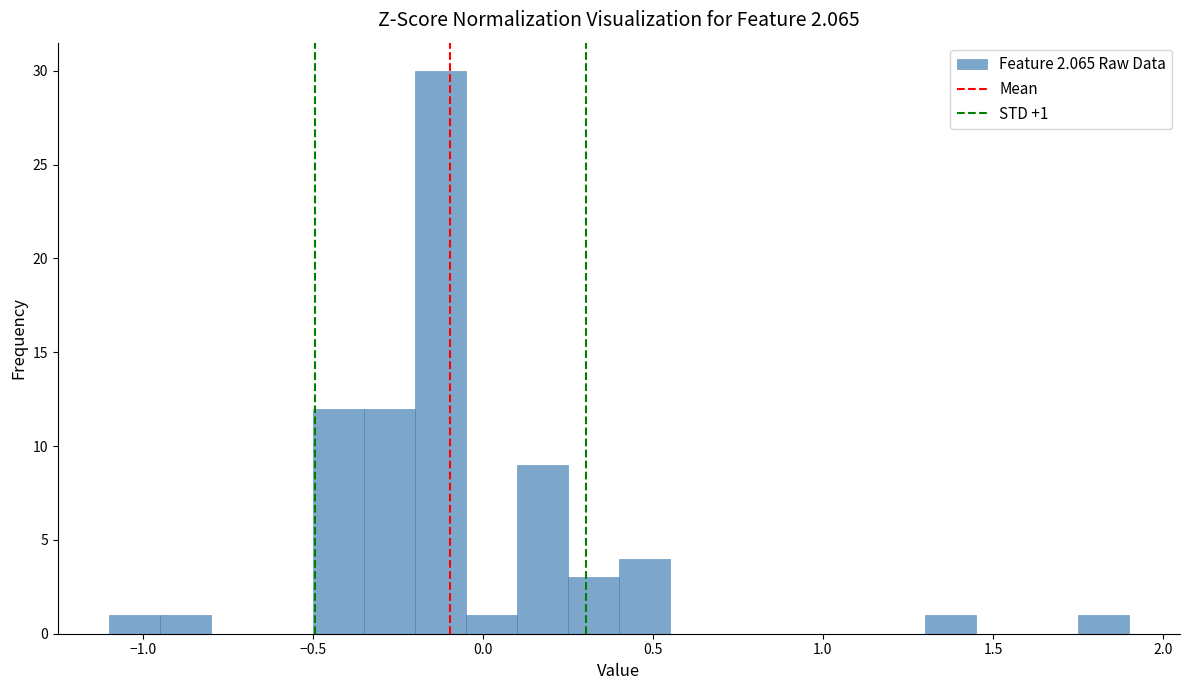

Around what value on the x-axis is the tallest bar? Give the approximate position of its centre, as read against the axis.

-0.10